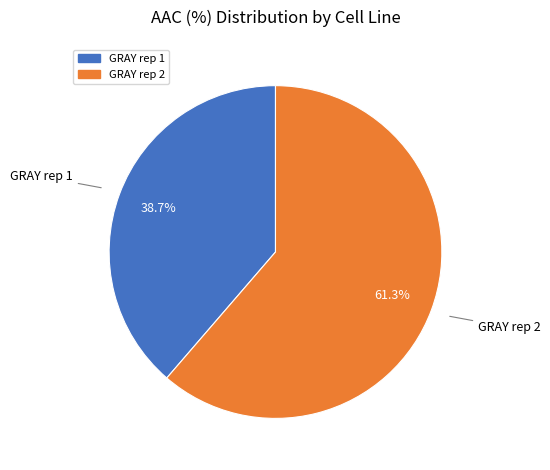

How many segments does this pie chart have?

2